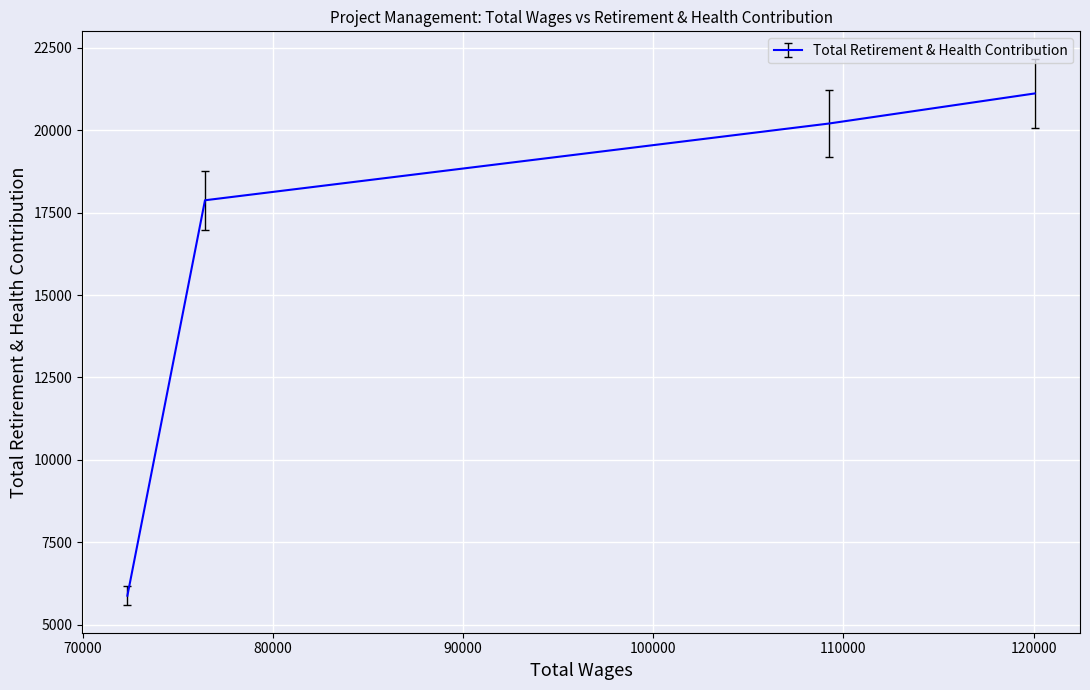

What is the difference between the values at 76438.0 and 109221.0?

2327